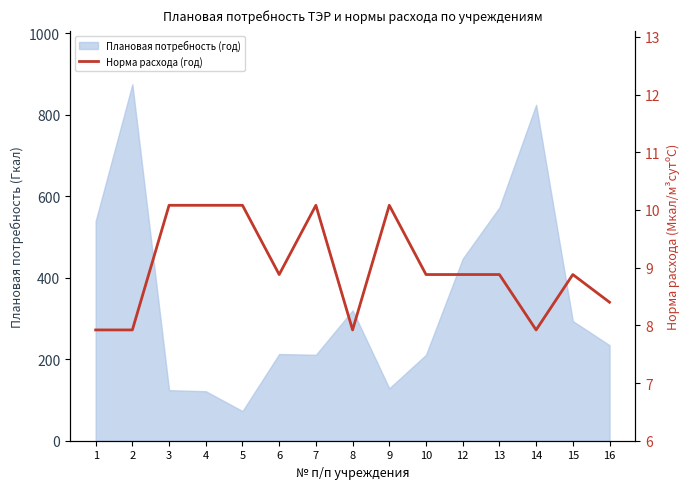

Where does the data first go above 8?

3